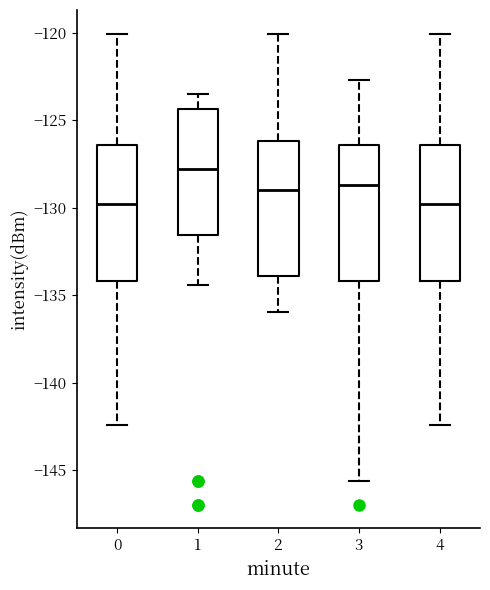

Reading left to right, transcribe this box plot: for each box, give where its median line is, the range the box spans, and where its two whiskers end, as read against the y-axis. The values are not printed on the chart, so give them approximately, as read against the axis.

0: median -130.0, box -134.0 to -126.5, whiskers -142.5 to -120.0
1: median -128.0, box -131.5 to -124.5, whiskers -134.5 to -123.5
2: median -129.0, box -134.0 to -126.0, whiskers -136.0 to -120.0
3: median -128.5, box -134.0 to -126.5, whiskers -145.5 to -122.5
4: median -130.0, box -134.0 to -126.5, whiskers -142.5 to -120.0